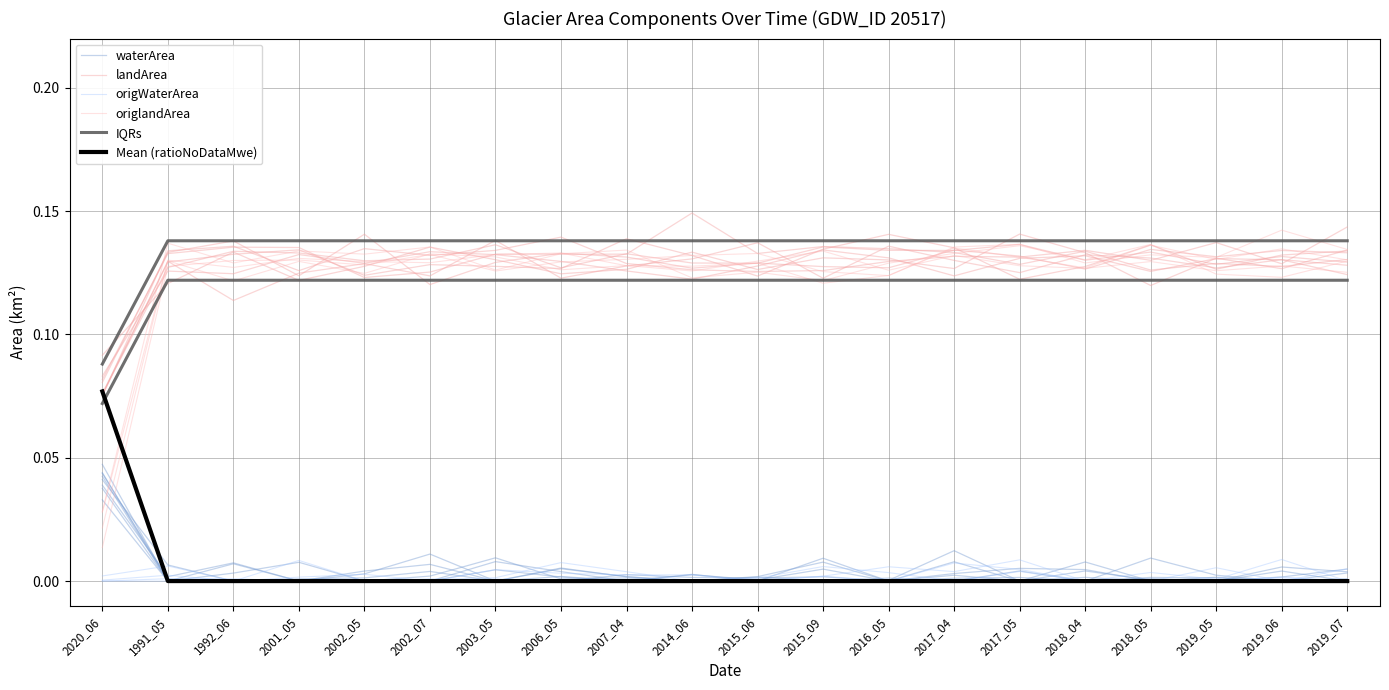

Which series ends up on top after the final intersection of Mean (ratioNoDataMwe) and origlandArea?

origlandArea